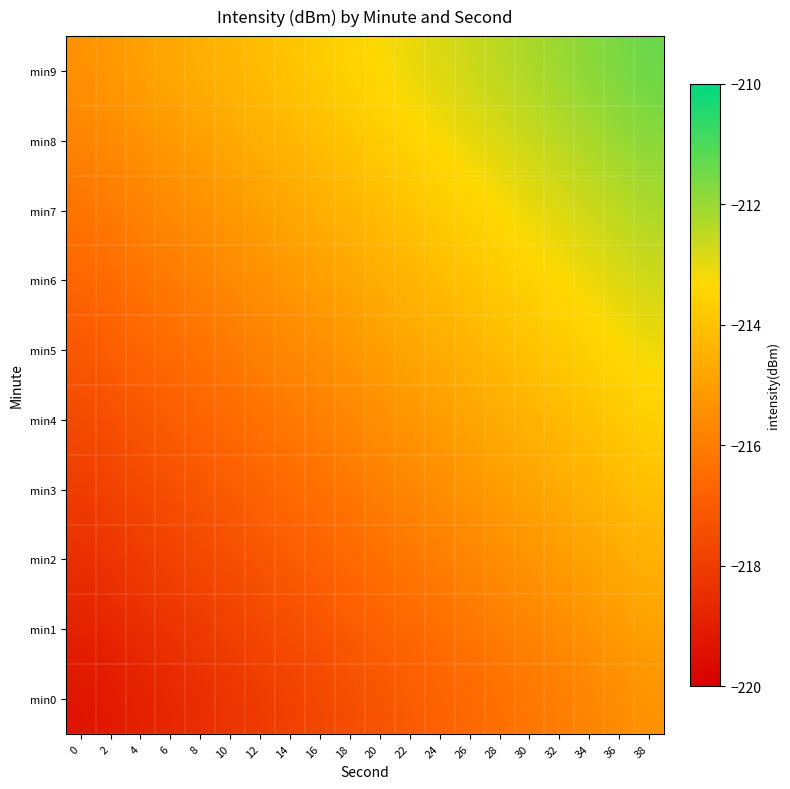

Reading left to right, transcribe all the data shown in this chart.

min0: 0=-219.4	2=-219.2	4=-218.9	6=-218.7	8=-218.5	10=-218.3	12=-218.1	14=-217.9	16=-217.7	18=-217.5	20=-217.3	22=-217.0	24=-216.8	26=-216.6	28=-216.4	30=-216.2	32=-216.0	34=-215.8	36=-215.6	38=-215.4
min1: 0=-218.9	2=-218.7	4=-218.5	6=-218.3	8=-218.1	10=-217.9	12=-217.7	14=-217.4	16=-217.2	18=-217.0	20=-216.8	22=-216.6	24=-216.4	26=-216.2	28=-216.0	30=-215.8	32=-215.6	34=-215.3	36=-215.1	38=-214.9
min2: 0=-218.5	2=-218.3	4=-218.1	6=-217.8	8=-217.6	10=-217.4	12=-217.2	14=-217.0	16=-216.8	18=-216.6	20=-216.4	22=-216.2	24=-215.9	26=-215.7	28=-215.5	30=-215.3	32=-215.1	34=-214.9	36=-214.7	38=-214.5
min3: 0=-218.0	2=-217.8	4=-217.6	6=-217.4	8=-217.2	10=-217.0	12=-216.8	14=-216.6	16=-216.3	18=-216.1	20=-215.9	22=-215.7	24=-215.5	26=-215.3	28=-215.1	30=-214.9	32=-214.7	34=-214.5	36=-214.2	38=-214.0
min4: 0=-217.6	2=-217.4	4=-217.2	6=-217.0	8=-216.7	10=-216.5	12=-216.3	14=-216.1	16=-215.9	18=-215.7	20=-215.5	22=-215.3	24=-215.1	26=-214.8	28=-214.6	30=-214.4	32=-214.2	34=-214.0	36=-213.8	38=-213.6
min5: 0=-217.1	2=-216.9	4=-216.7	6=-216.5	8=-216.3	10=-216.1	12=-215.9	14=-215.7	16=-215.5	18=-215.2	20=-215.0	22=-214.8	24=-214.6	26=-214.4	28=-214.2	30=-214.0	32=-213.8	34=-213.6	36=-213.4	38=-213.1
min6: 0=-216.7	2=-216.5	4=-216.3	6=-216.1	8=-215.9	10=-215.6	12=-215.4	14=-215.2	16=-215.0	18=-214.8	20=-214.6	22=-214.4	24=-214.2	26=-214.0	28=-213.7	30=-213.5	32=-213.3	34=-213.1	36=-212.9	38=-212.7
min7: 0=-216.3	2=-216.0	4=-215.8	6=-215.6	8=-215.4	10=-215.2	12=-215.0	14=-214.8	16=-214.6	18=-214.4	20=-214.1	22=-213.9	24=-213.7	26=-213.5	28=-213.3	30=-213.1	32=-212.9	34=-212.7	36=-212.5	38=-212.3
min8: 0=-215.8	2=-215.6	4=-215.4	6=-215.2	8=-215.0	10=-214.8	12=-214.5	14=-214.3	16=-214.1	18=-213.9	20=-213.7	22=-213.5	24=-213.3	26=-213.1	28=-212.9	30=-212.6	32=-212.4	34=-212.2	36=-212.0	38=-211.8
min9: 0=-215.4	2=-215.2	4=-214.9	6=-214.7	8=-214.5	10=-214.3	12=-214.1	14=-213.9	16=-213.7	18=-213.5	20=-213.3	22=-213.0	24=-212.8	26=-212.6	28=-212.4	30=-212.2	32=-212.0	34=-211.8	36=-211.6	38=-211.4